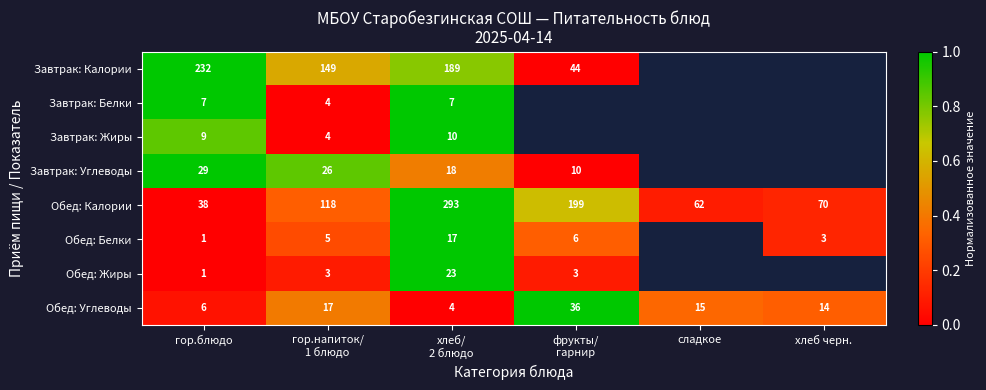

At how many categories does at least one series exceed 0?

6